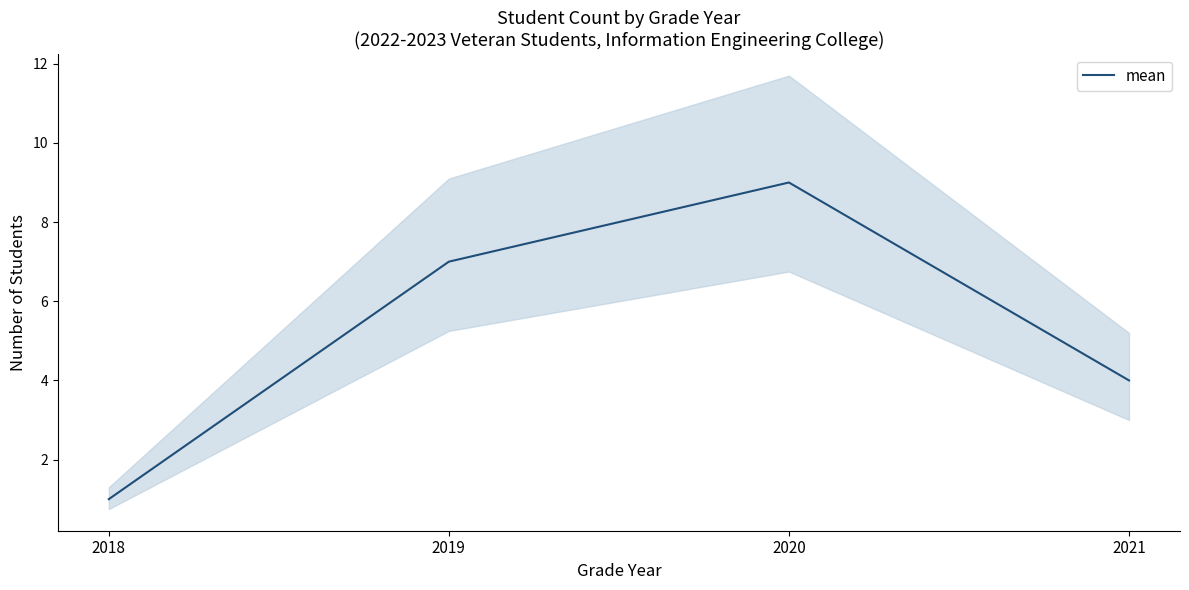

What is the sum of all values?

21